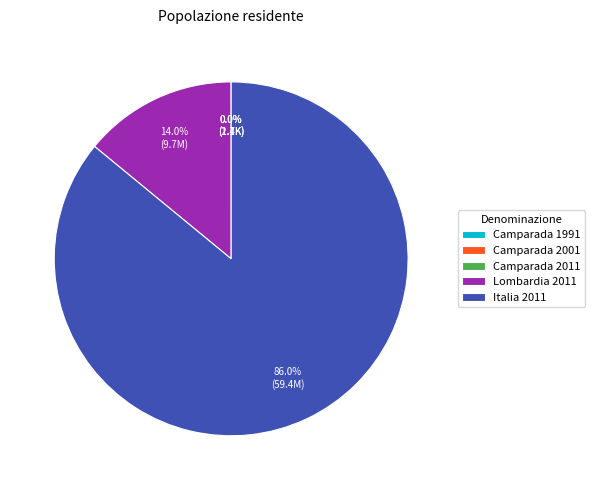

What is the largest slice in the pie chart?

Italia 2011